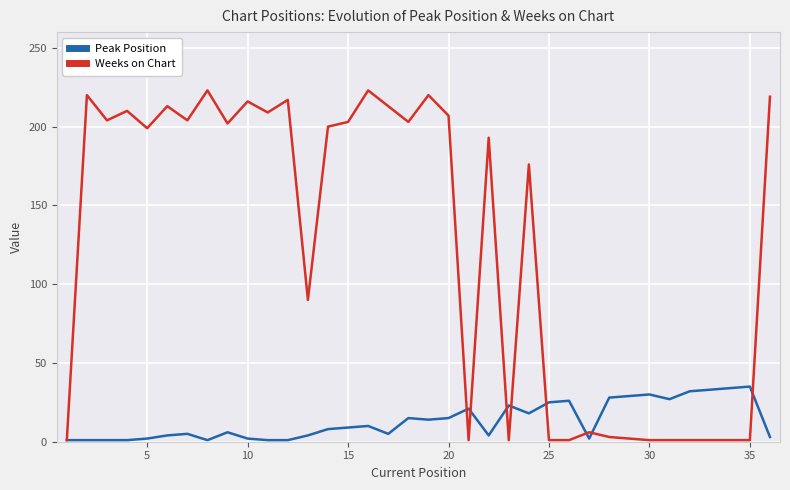

Which series has the largest total across all categories?

Weeks on Chart